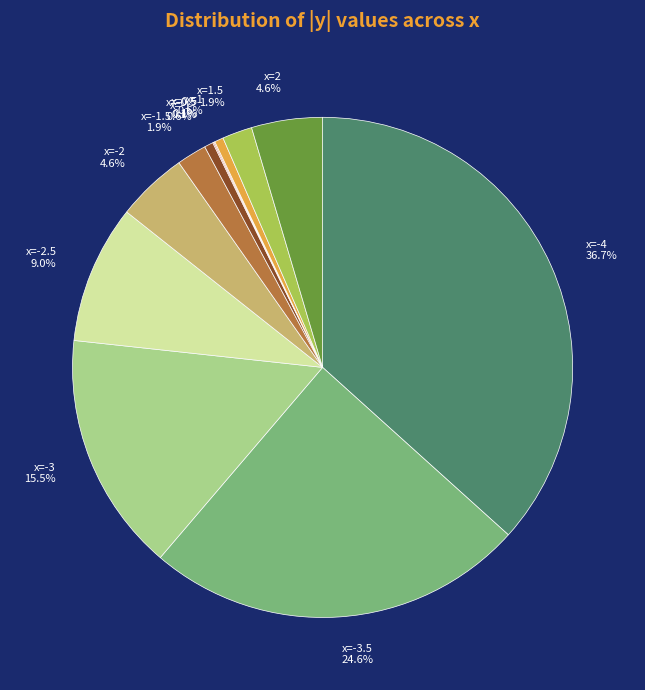

Is there a majority slice in this chart?

No